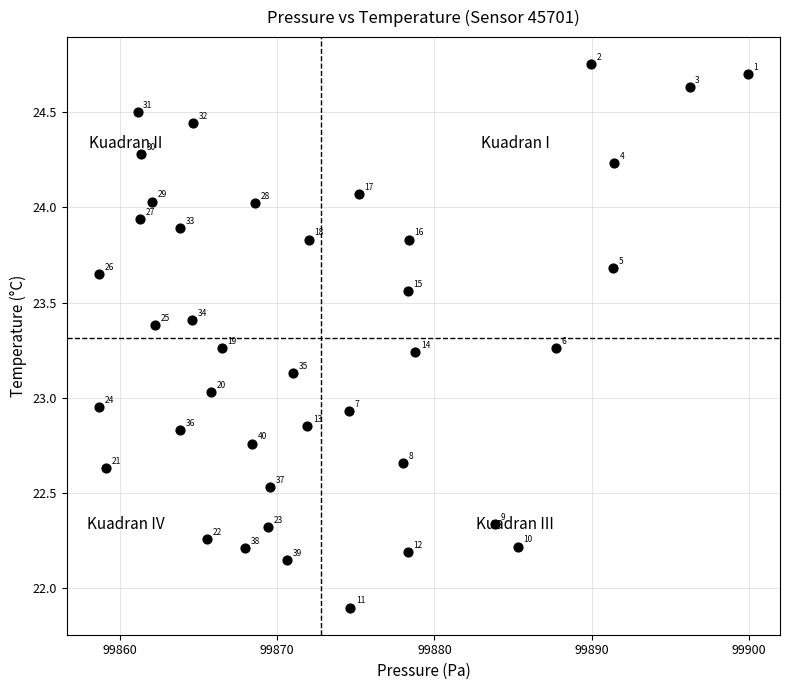

What Y value in the scatter plot is closest to 23?

23.0